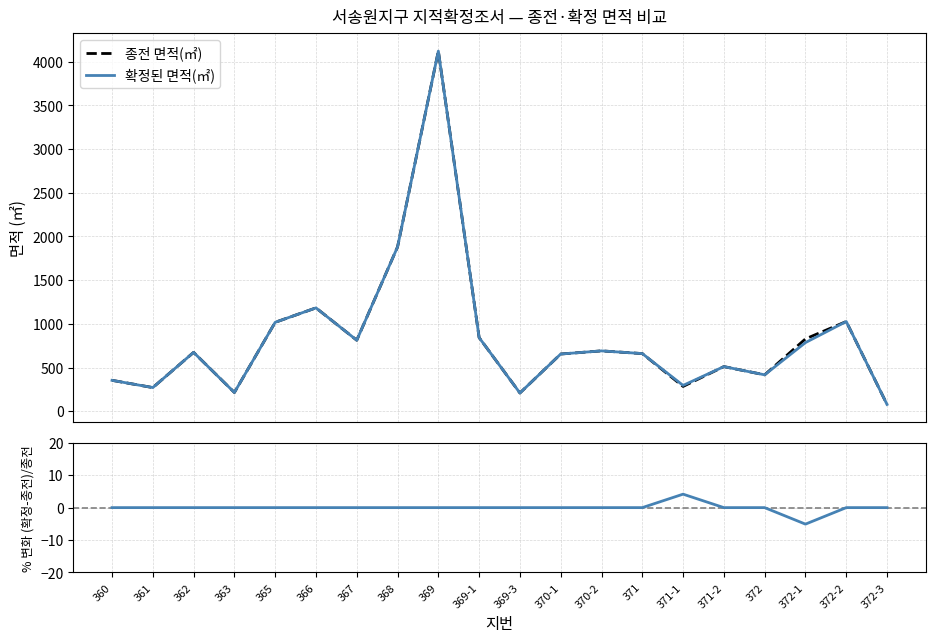

What is the label of the 15th point from the left?

371-1